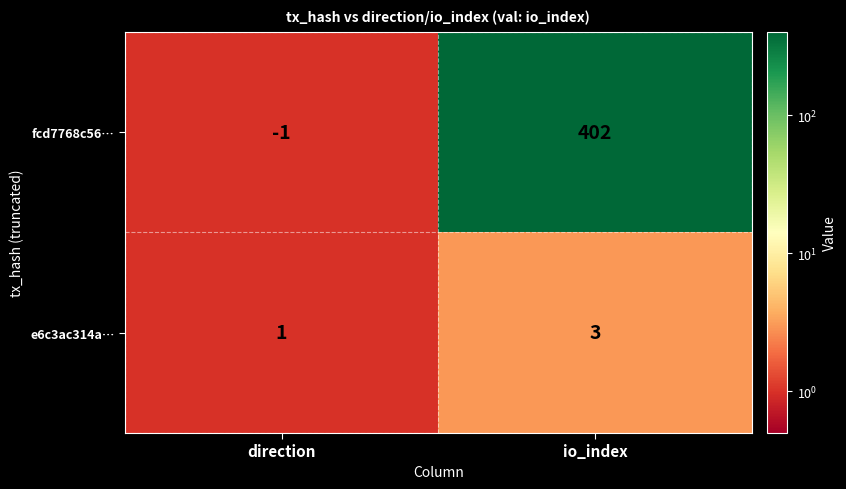

What is the sum of all fcd7768c56… values?

401